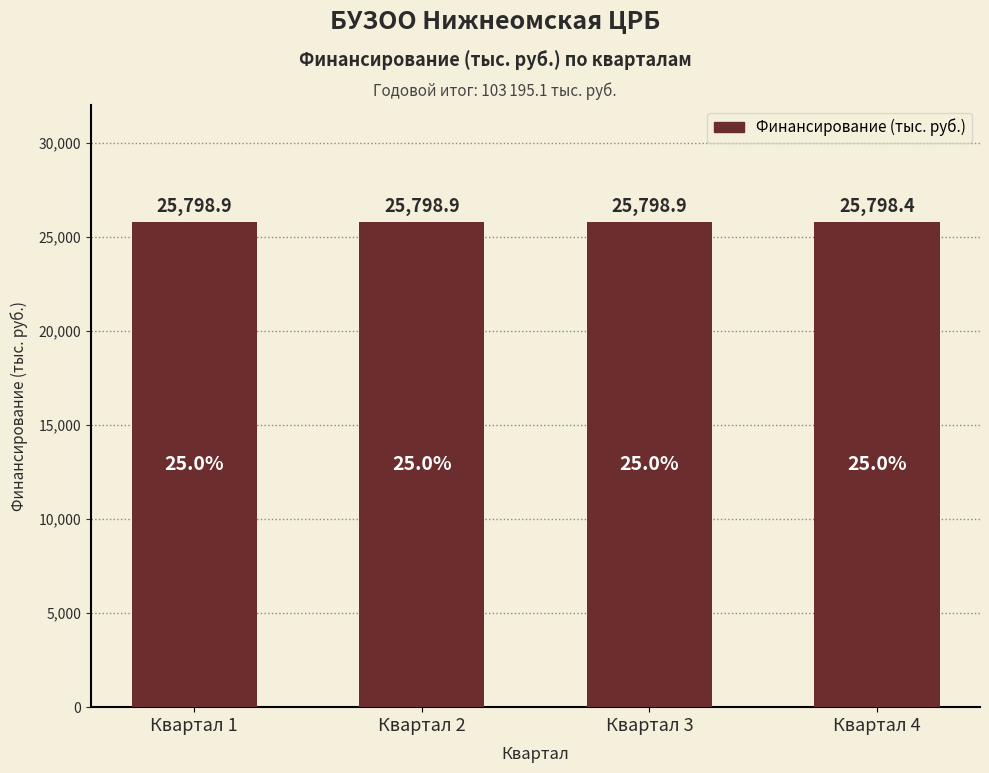

Approximately how many times larger is the value at Квартал 3 compared to Квартал 4?

1.0